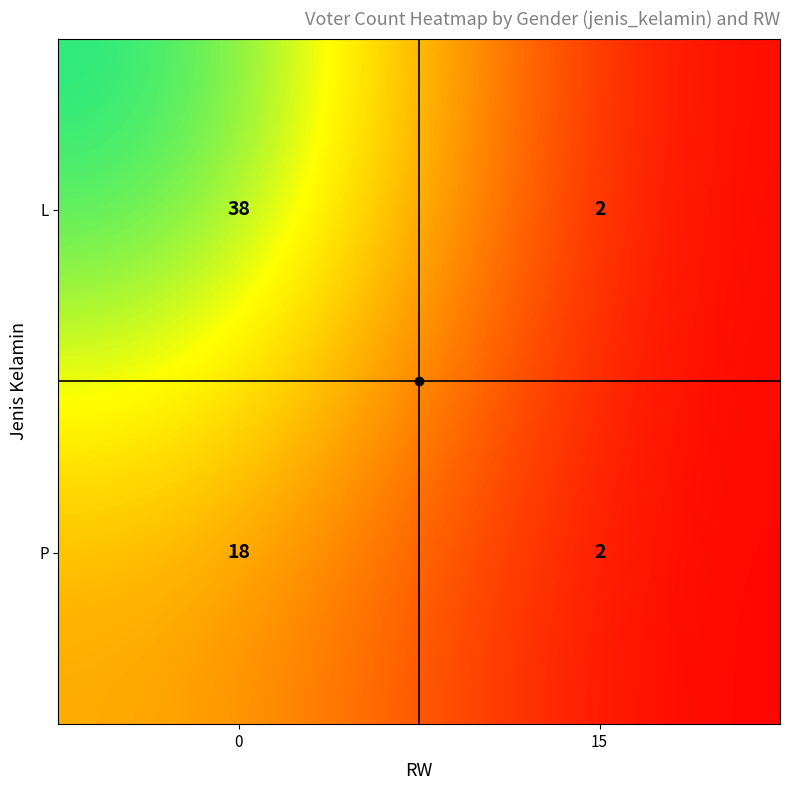

How many data points does each series have?

2